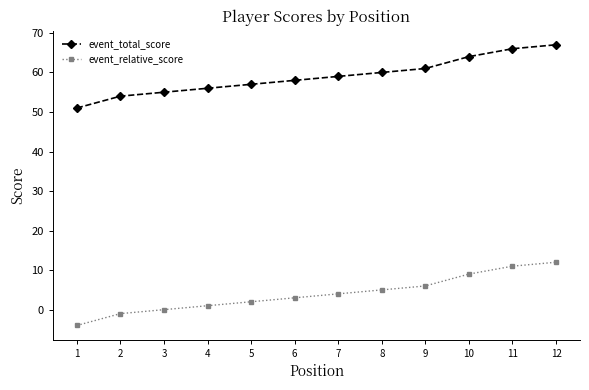

Reading right to left, list all the values displayed in this chart.

event_total_score: 67	66	64	61	60	59	58	57	56	55	54	51
event_relative_score: 12	11	9	6	5	4	3	2	1	0	-1	-4